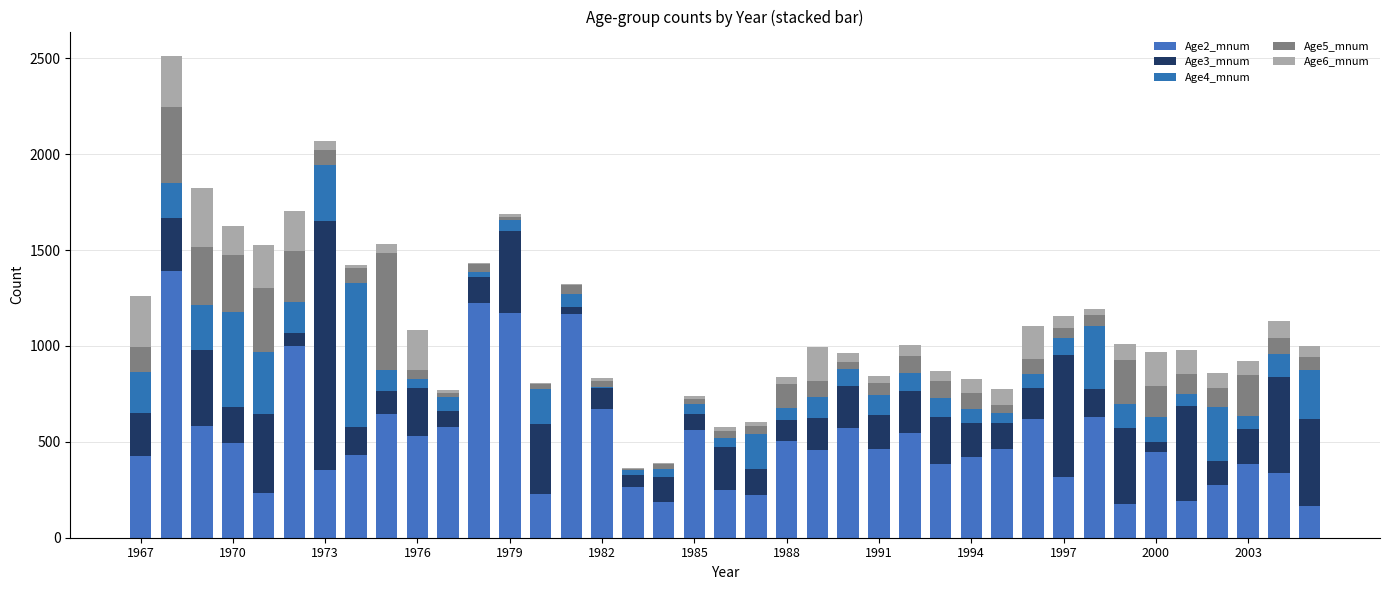

How many distinct data groups are displayed?

5